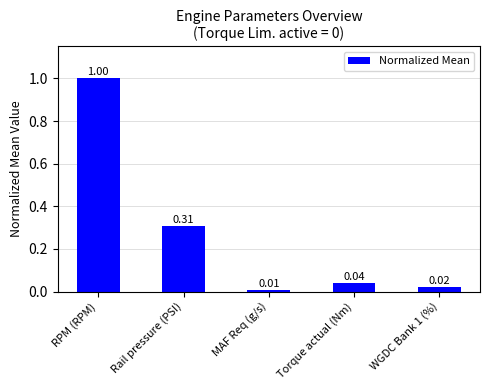

At which label is the value closest to 0?

MAF Req (g/s)